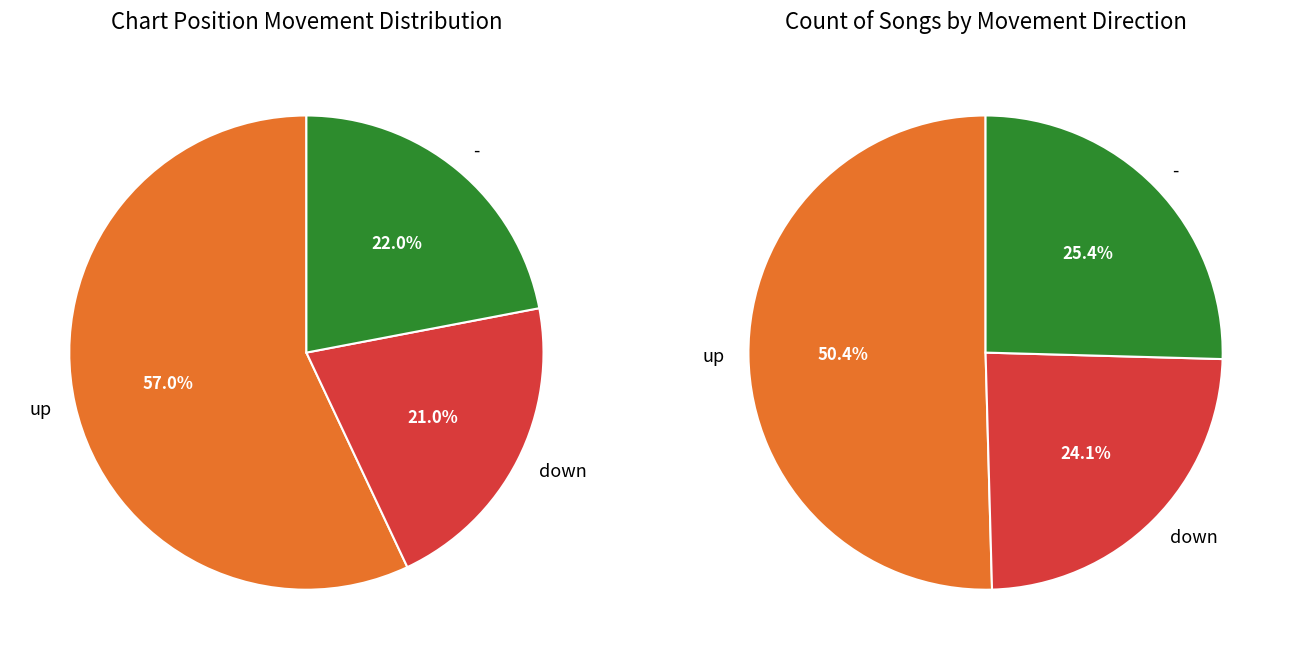

Which category has the biggest portion of the pie?

up